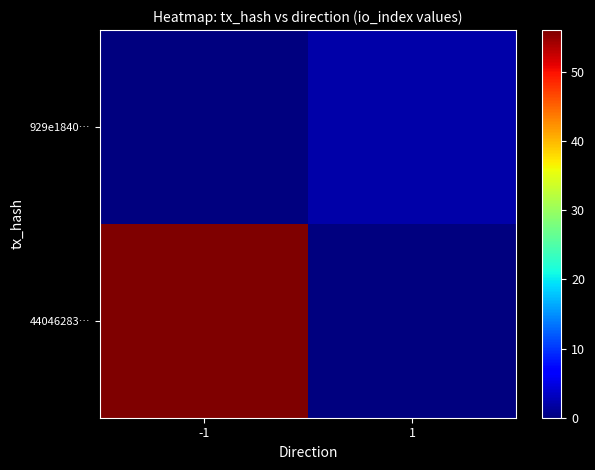

At 1, list the series in order from largest to smallest.

929e1840…, 44046283…